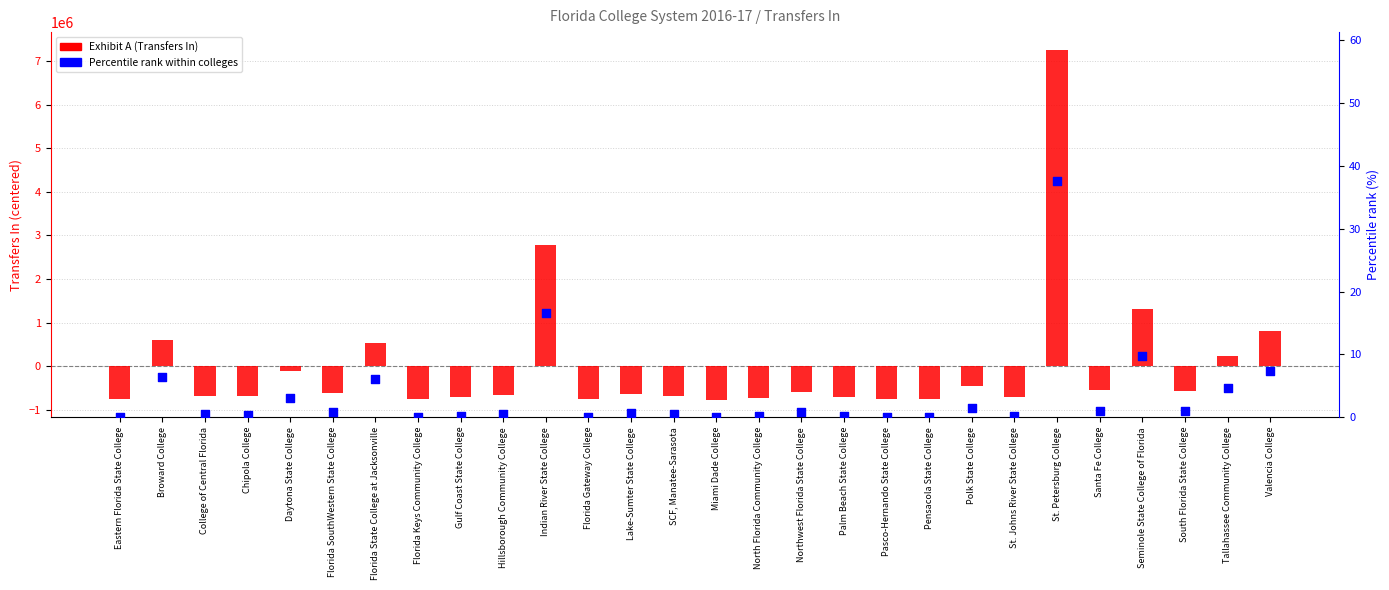

Which series has the largest total across all categories?

Percentile rank within colleges